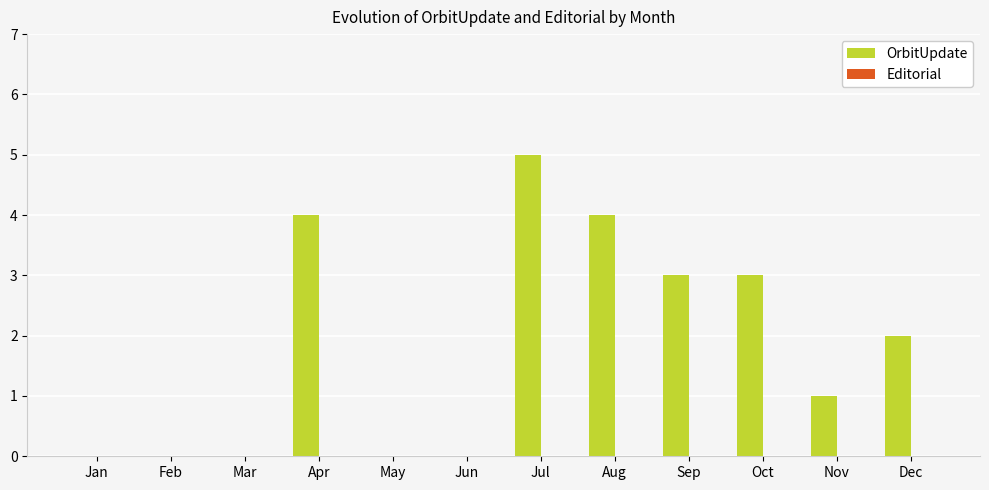

Reading left to right, what are all the values shown in this chart?

Jan=0	Feb=0	Mar=0	Apr=4	May=0	Jun=0	Jul=5	Aug=4	Sep=3	Oct=3	Nov=1	Dec=2